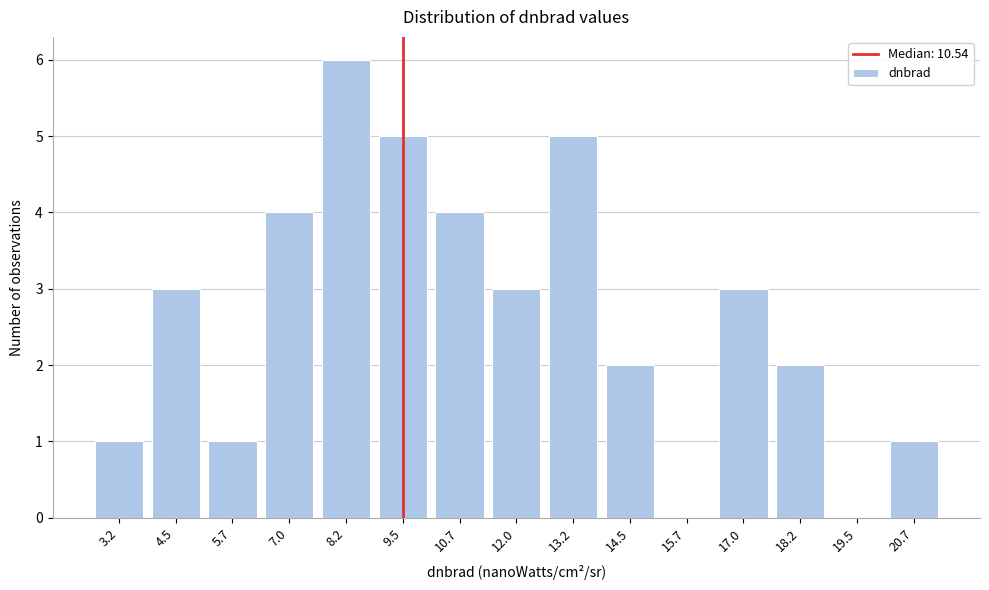

Reading left to right, what are all the values shown in this chart?

3.2=1	4.5=3	5.7=1	7.0=4	8.2=6	9.5=5	10.7=4	12.0=3	13.2=5	14.5=2	15.7=0	17.0=3	18.2=2	19.5=0	20.7=1